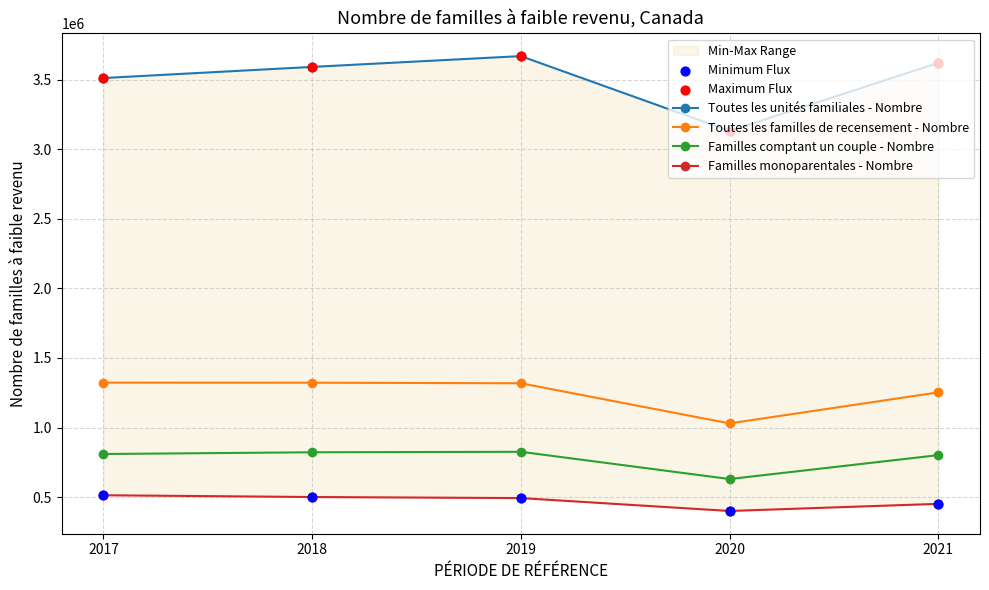

At which category is the sum across all series the highest?

2019